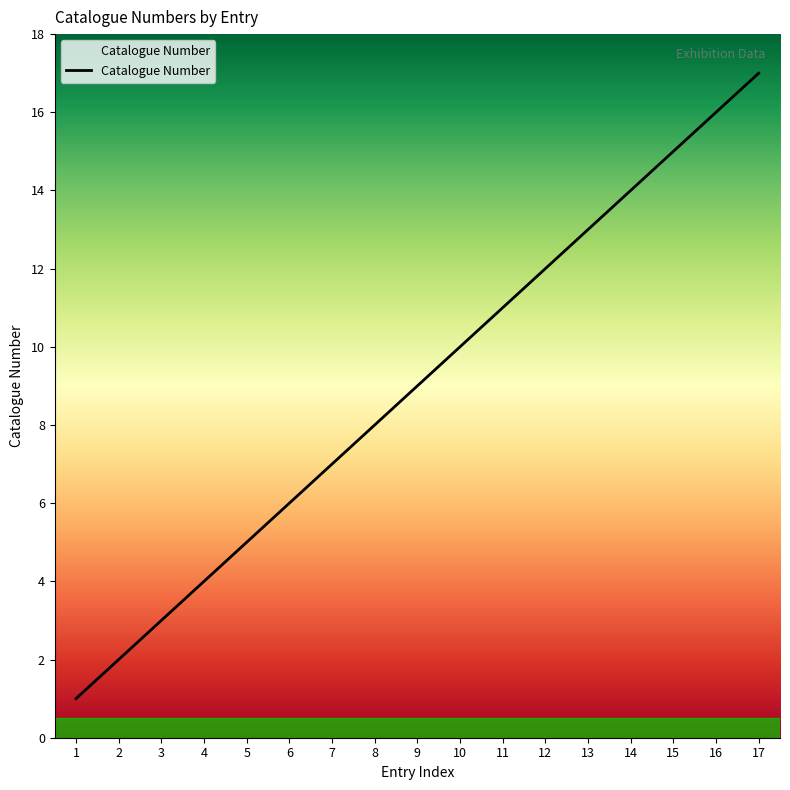

Which label corresponds to the smallest value in the chart?

1